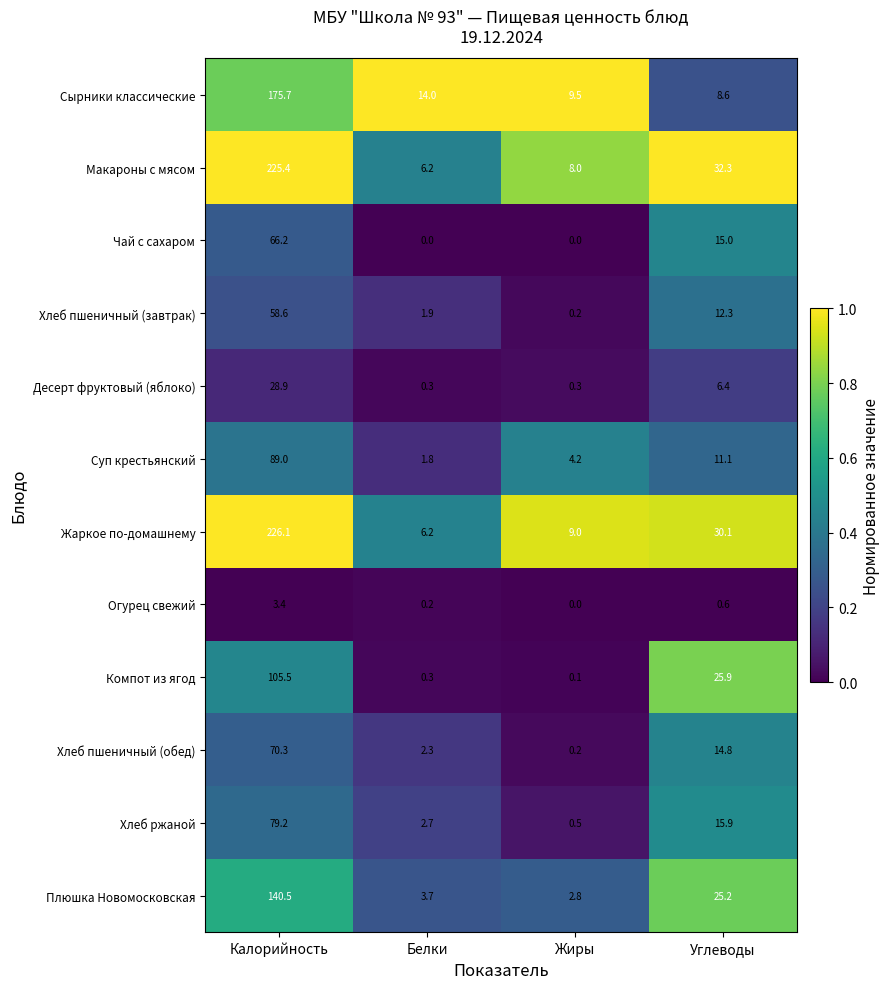

What is the spread (max minus min) of values at Белки?

14.0